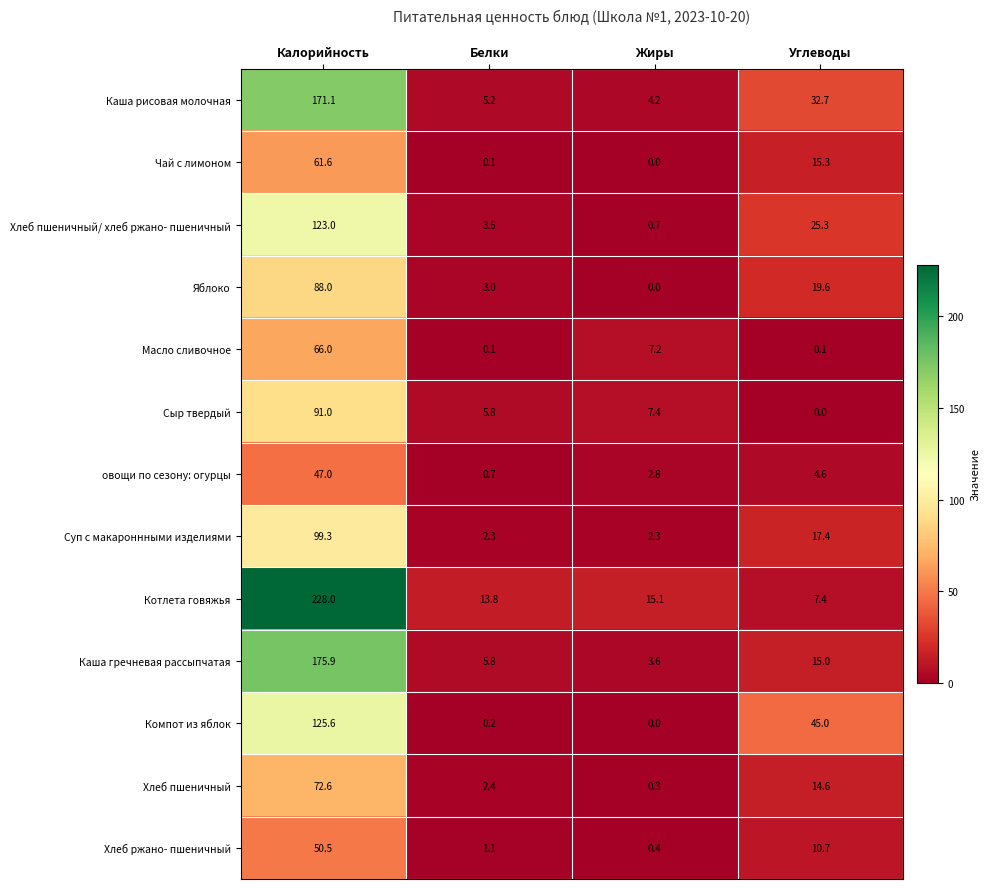

Rank the series at Углеводы from highest to lowest value.

Компот из яблок, Каша рисовая молочная, Хлеб пшеничный/ хлеб ржано- пшеничный, Яблоко, Суп с макароннными изделиями, Чай с лимоном, Каша гречневая рассыпчатая, Хлеб пшеничный, Хлеб ржано- пшеничный, Котлета говяжья, овощи по сезону: огурцы, Масло сливочное, Сыр твердый